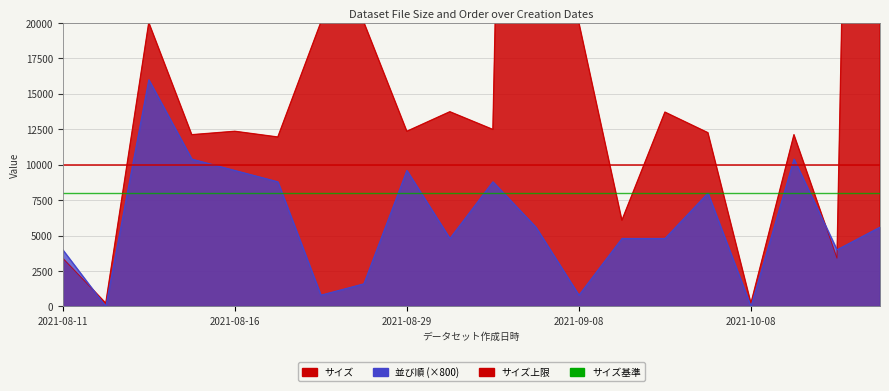

Reading left to right, transcribe all the data shown in this chart.

サイズ: 2021-08-11=3405	2021-08-12=236	2021-08-13=20039	2021-08-14=12122	2021-08-16=12363	2021-08-24=11959	2021-08-25=20052	2021-08-26=20059	2021-08-29=12363	2021-09-02=13742	2021-09-03=12491	2021-09-07=155306	2021-09-08=20024	2021-10-05=6087	2021-10-06=13716	2021-10-07=12262	2021-10-08=236	2021-10-19=12122	2021-10-20=3405	2021-10-25=155306
並び順: 2021-08-11=4000	2021-08-12=0	2021-08-13=16000	2021-08-14=10400	2021-08-16=9600	2021-08-24=8800	2021-08-25=800	2021-08-26=1600	2021-08-29=9600	2021-09-02=4800	2021-09-03=8800	2021-09-07=5600	2021-09-08=800	2021-10-05=4800	2021-10-06=4800	2021-10-07=8000	2021-10-08=0	2021-10-19=10400	2021-10-20=4000	2021-10-25=5600